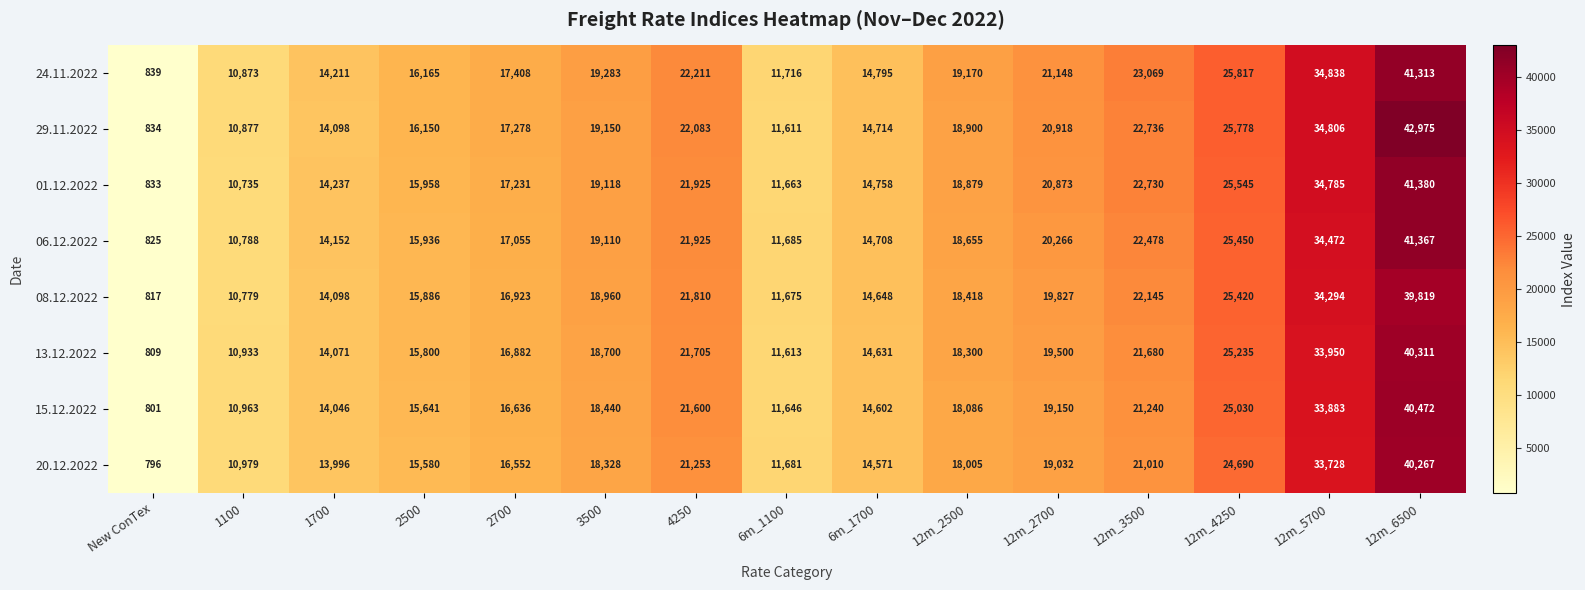

Read the 08.12.2022 value at New ConTex, to the nearest 100.

800